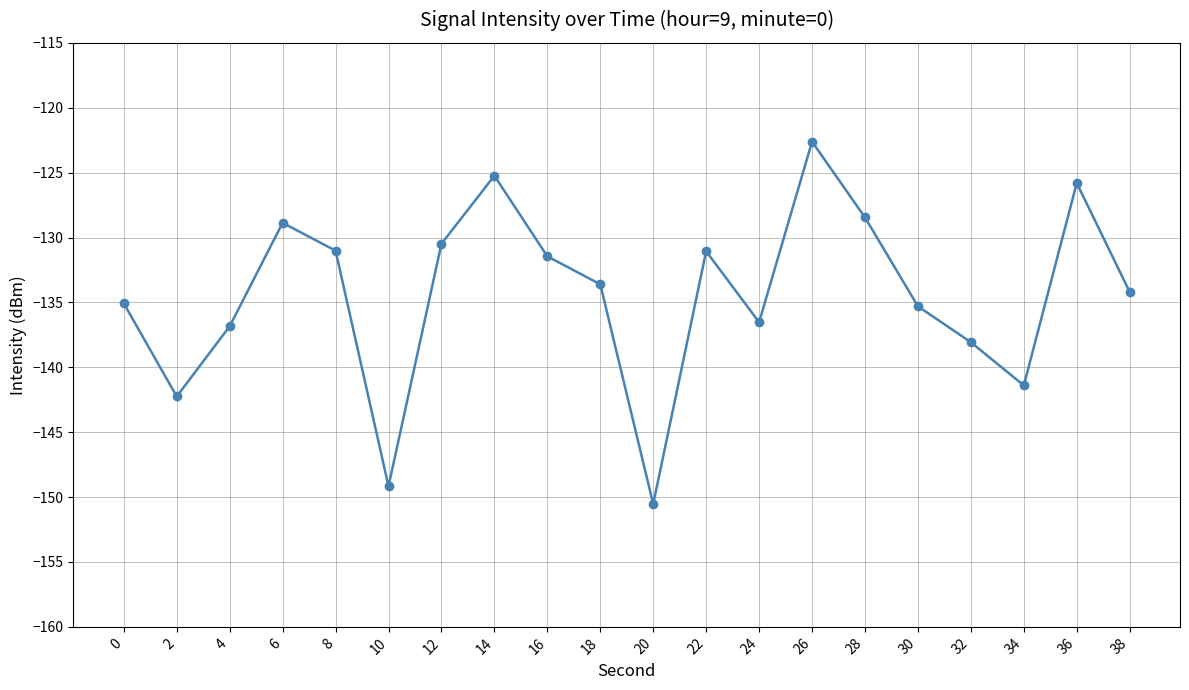

Does the chart have visible grid lines?

Yes